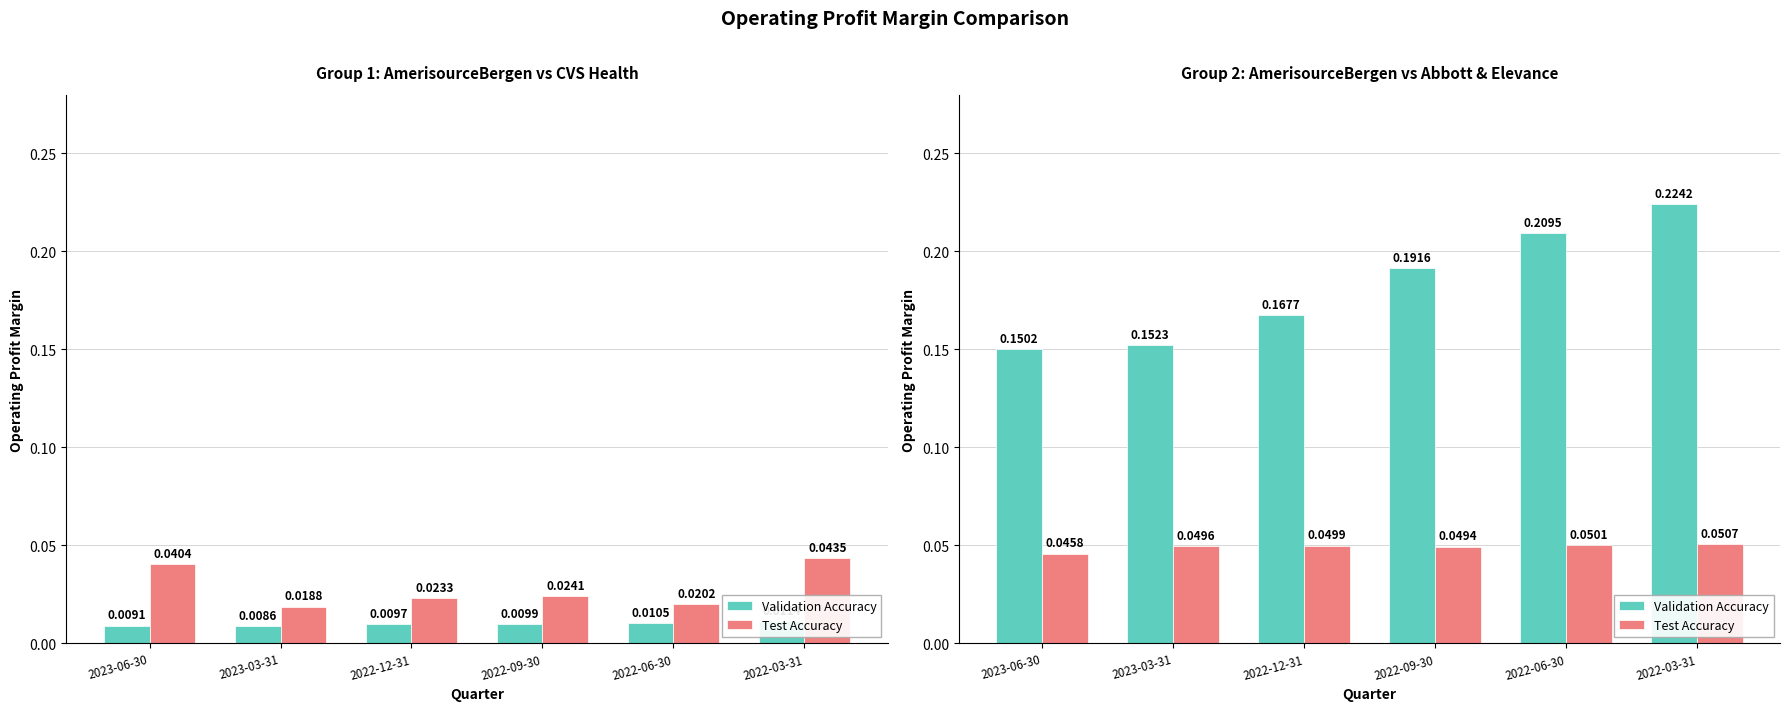

Which series has the largest range (max minus min)?

Validation Accuracy